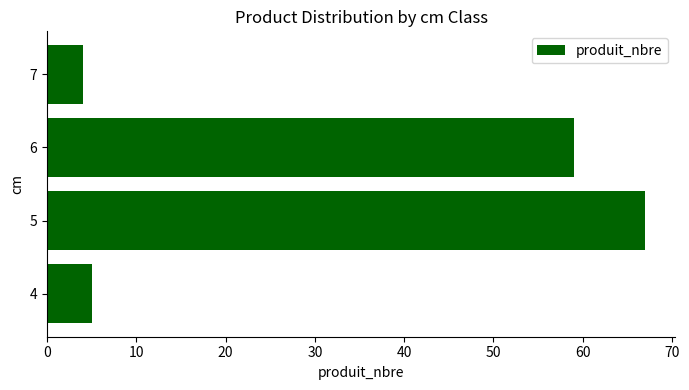

Reading bottom to top, what are all the values shown in this chart?

4=5	5=67	6=59	7=4